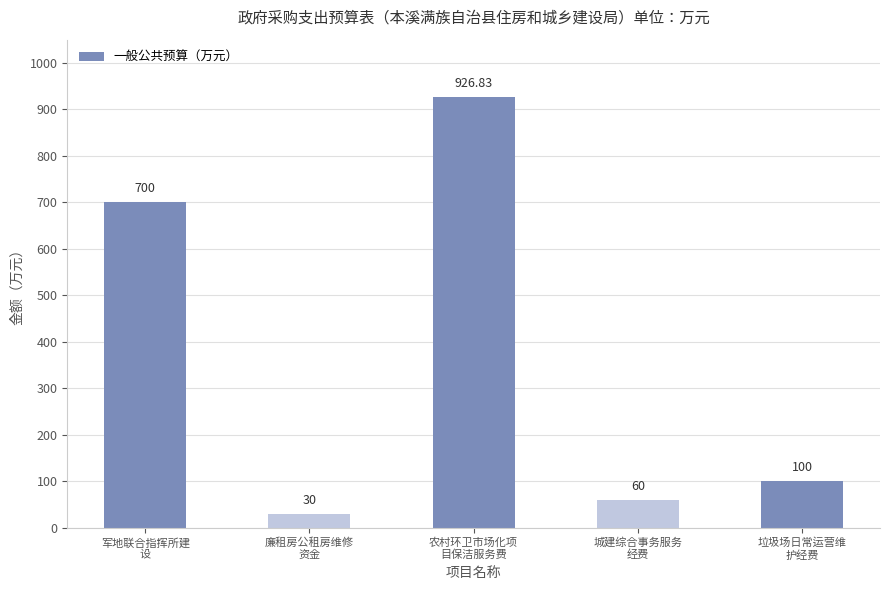

What is the average value?

363.4